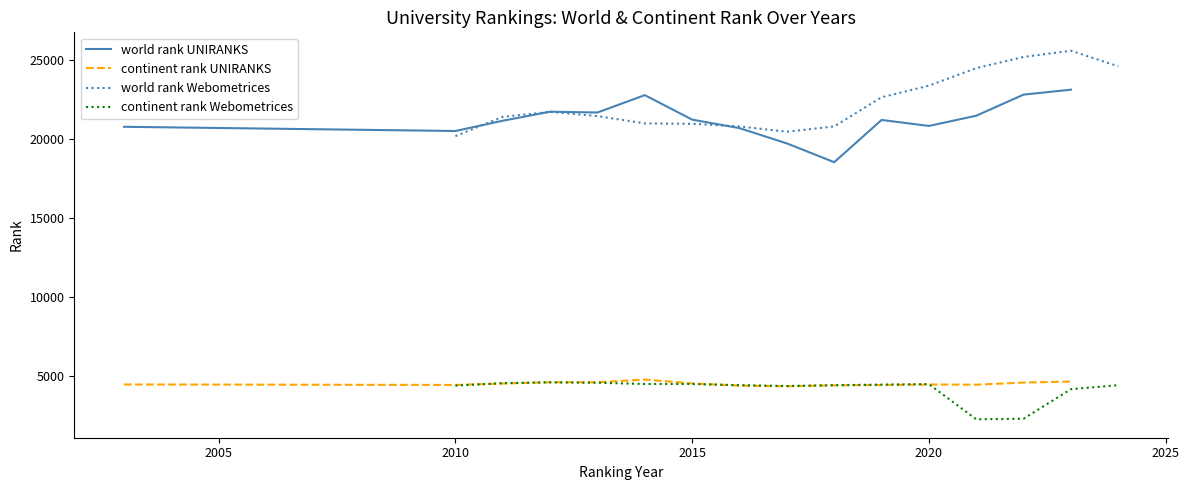

What is the minimum value for continent rank UNIRANKS?

4326